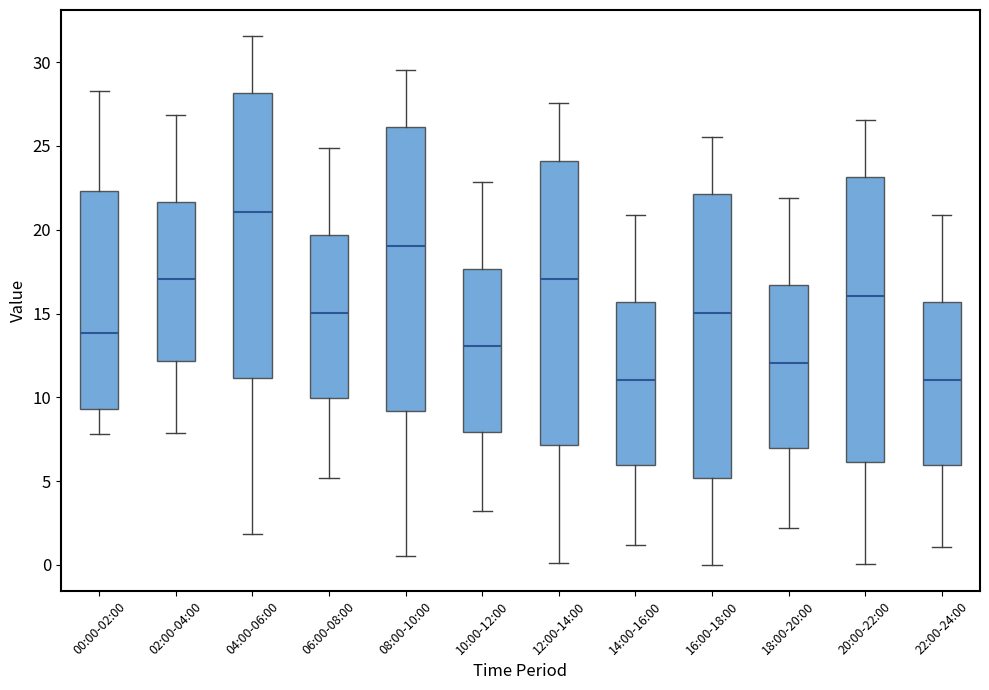

Reading left to right, transcribe this box plot: for each box, give where its median line is, the range the box spans, and where its two whiskers end, as read against the y-axis. The values are not printed on the chart, so give them approximately, as read against the axis.

00:00-02:00: median 14.0, box 9.5 to 22.5, whiskers 8.0 to 28.5
02:00-04:00: median 17.0, box 12.0 to 21.5, whiskers 8.0 to 27.0
04:00-06:00: median 21.0, box 11.0 to 28.0, whiskers 2.0 to 31.5
06:00-08:00: median 15.0, box 10.0 to 19.5, whiskers 5.0 to 25.0
08:00-10:00: median 19.0, box 9.0 to 26.0, whiskers 0.5 to 29.5
10:00-12:00: median 13.0, box 8.0 to 17.5, whiskers 3.0 to 23.0
12:00-14:00: median 17.0, box 7.0 to 24.0, whiskers 0.0 to 27.5
14:00-16:00: median 11.0, box 6.0 to 15.5, whiskers 1.0 to 21.0
16:00-18:00: median 15.0, box 5.0 to 22.0, whiskers 0.0 to 25.5
18:00-20:00: median 12.0, box 7.0 to 16.5, whiskers 2.0 to 22.0
20:00-22:00: median 16.0, box 6.0 to 23.0, whiskers 0.0 to 26.5
22:00-24:00: median 11.0, box 6.0 to 15.5, whiskers 1.0 to 21.0